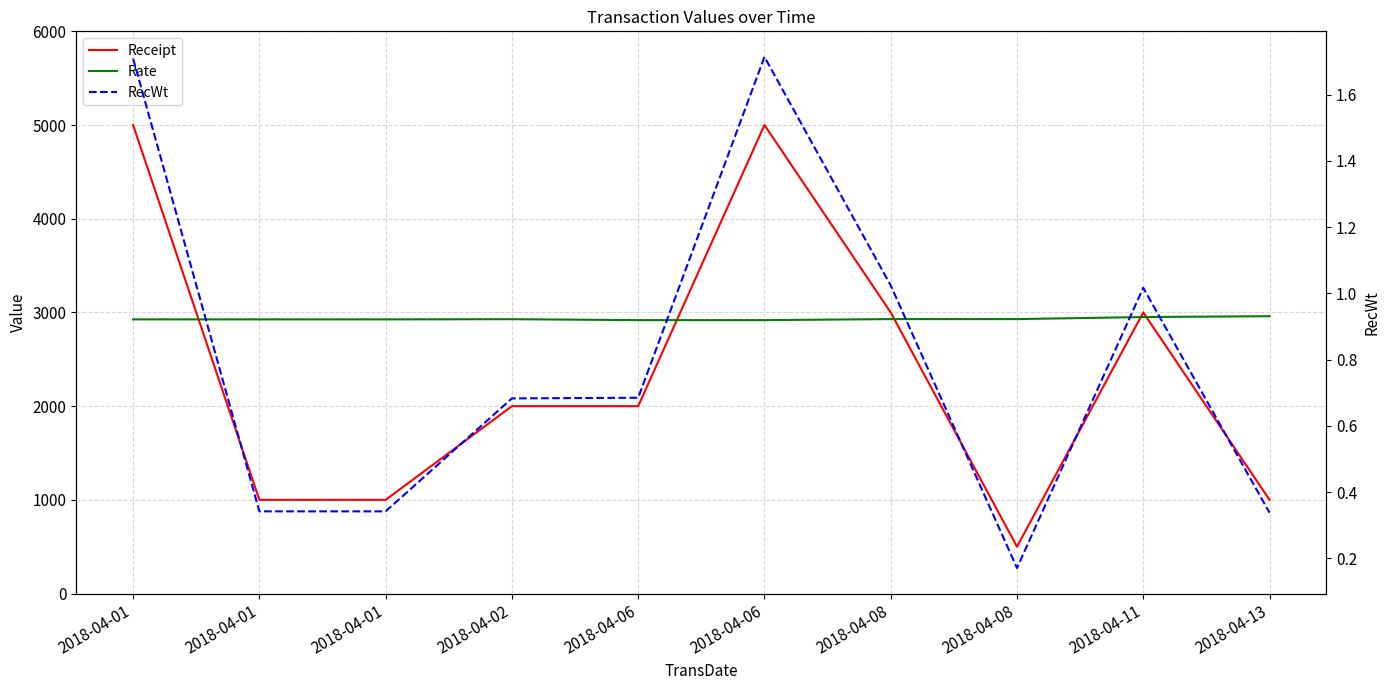

Is it true that RecWt equals 0.3 at 2018-04-11?

False